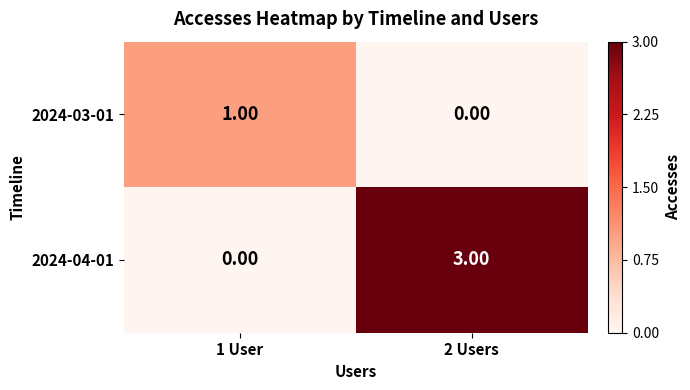

Between 1 User and 2 Users, which series saw the biggest shift?

2024-04-01